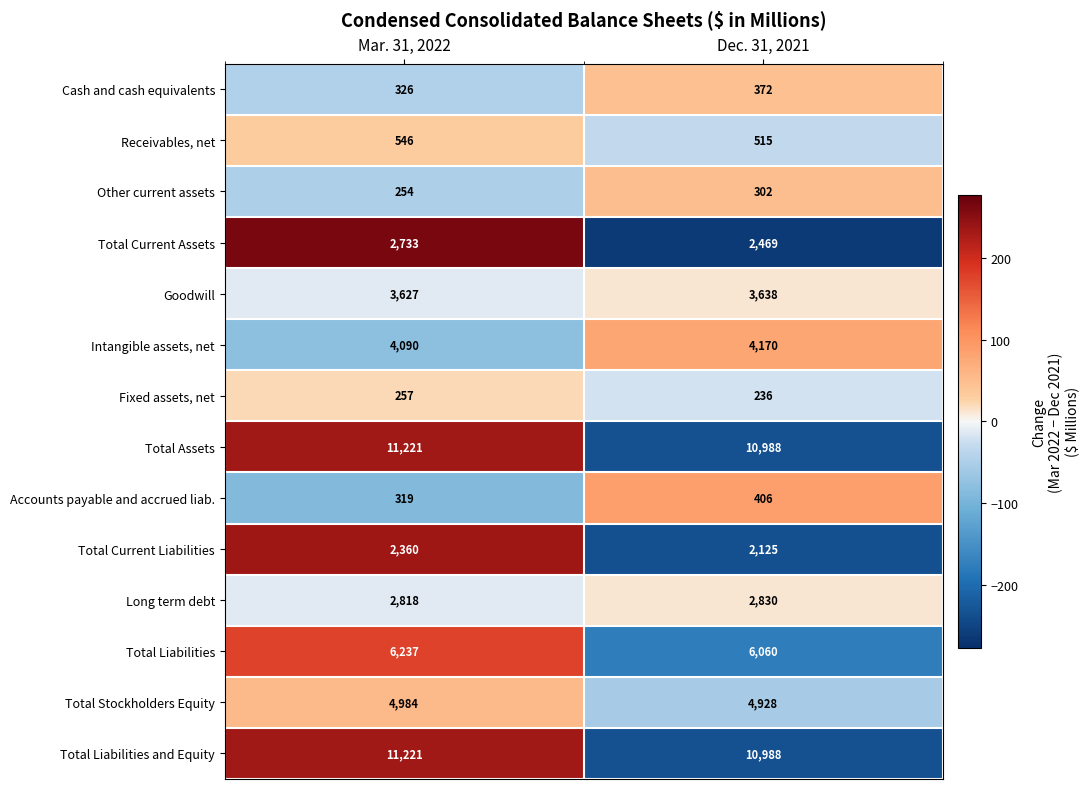

At which category is the sum across all series the highest?

Mar. 31, 2022